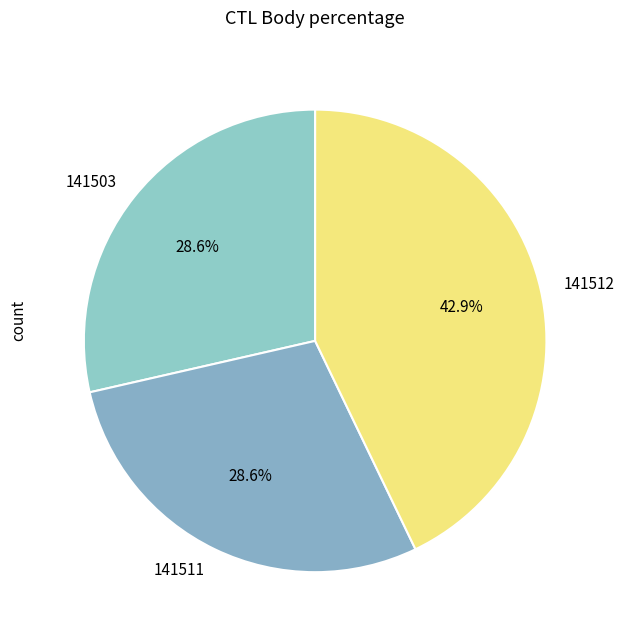

Does any single category account for the majority?

No